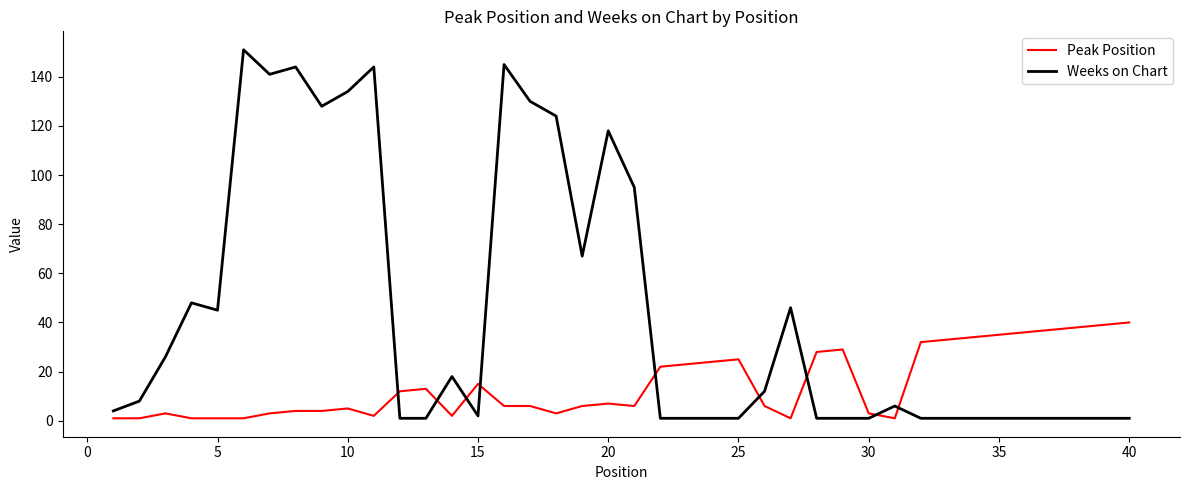

What is the average value of the Peak Position series?

15